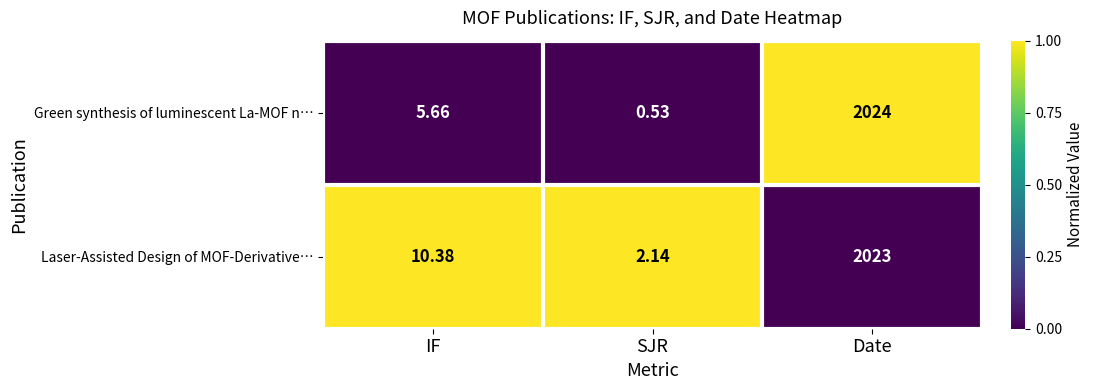

Which series has the largest total across all categories?

Laser-Assisted Design of MOF-Derivative…